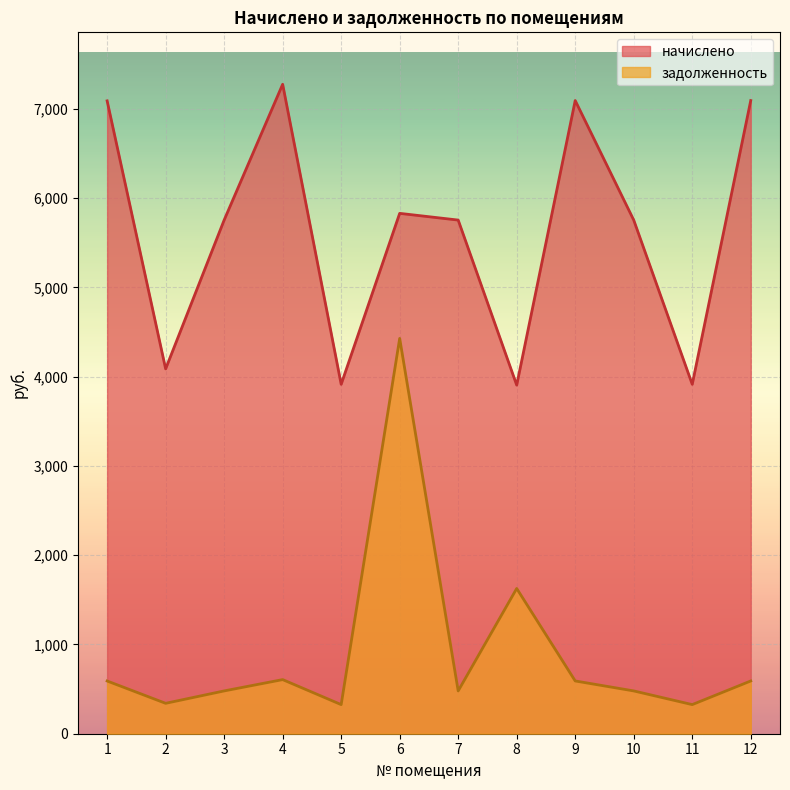

In задолженность, how many points are higher than both neighbors (excluding endpoints)?

3